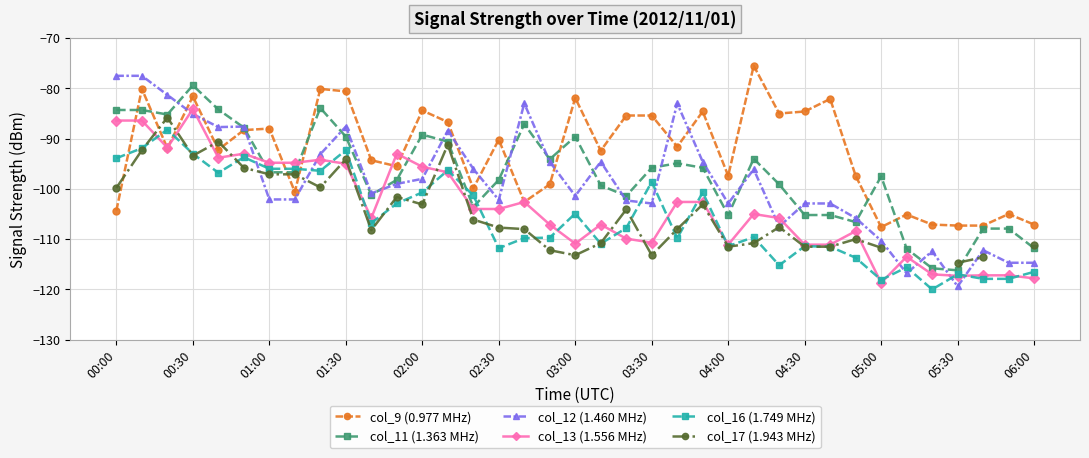

At which label does col_12 (1.460 MHz) first exceed -100?

00:00